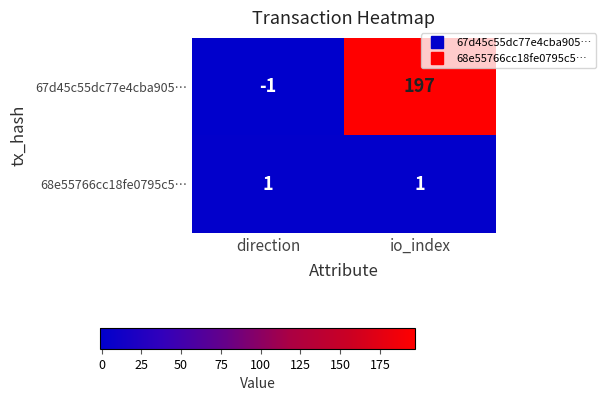

Where is 67d45c55dc77e4cba905… nearest to the value 98?

direction